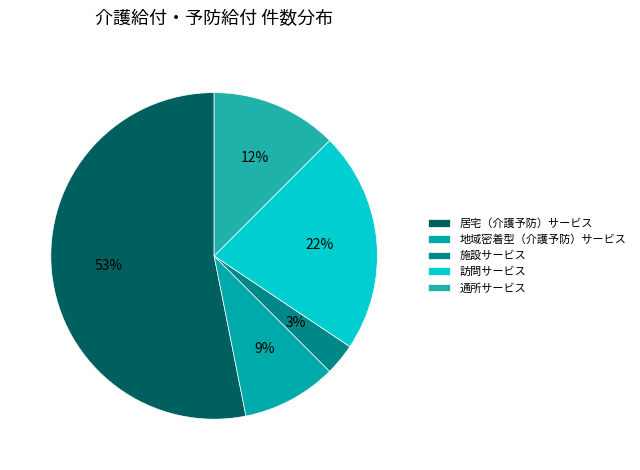

How many segments does this pie chart have?

5